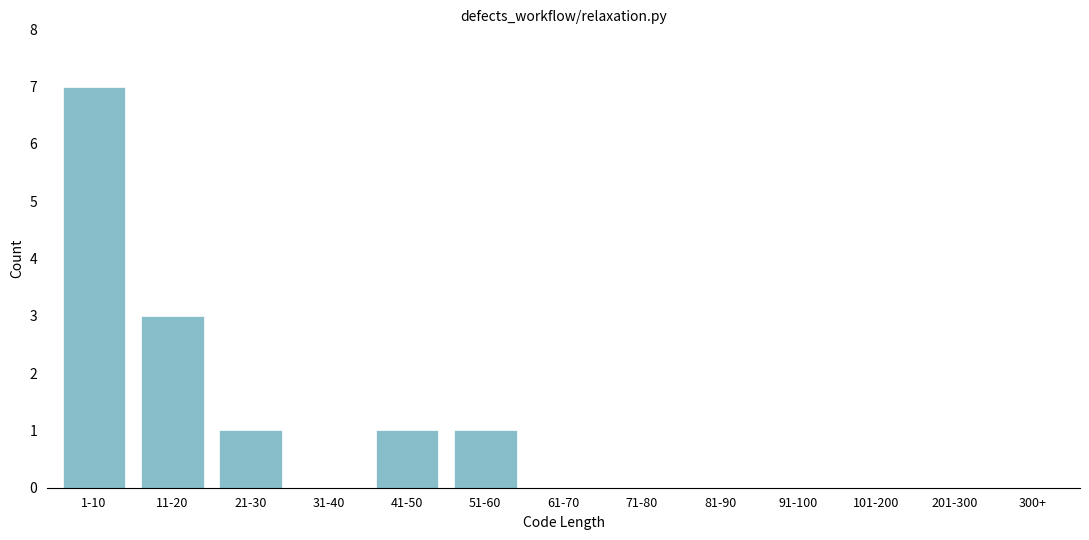

Reading left to right, list all the values displayed in this chart.

1-10=7	11-20=3	21-30=1	31-40=0	41-50=1	51-60=1	61-70=0	71-80=0	81-90=0	91-100=0	101-200=0	201-300=0	300+=0